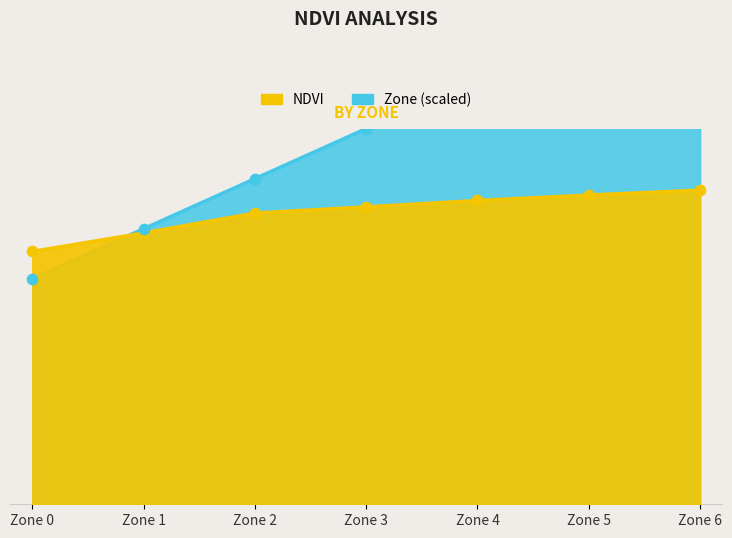

Which series has the widest spread of Y values?

Zone